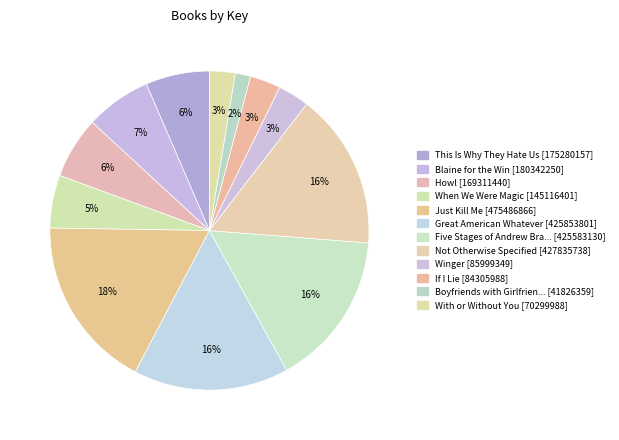

Rank the categories by value from lowest to highest.

Boyfriends with Girlfriends, With or Without You, If I Lie, Winger, When We Were Magic, Howl, This Is Why They Hate Us, Blaine for the Win, Five Stages of Andrew Brawley, Great American Whatever, Not Otherwise Specified, Just Kill Me